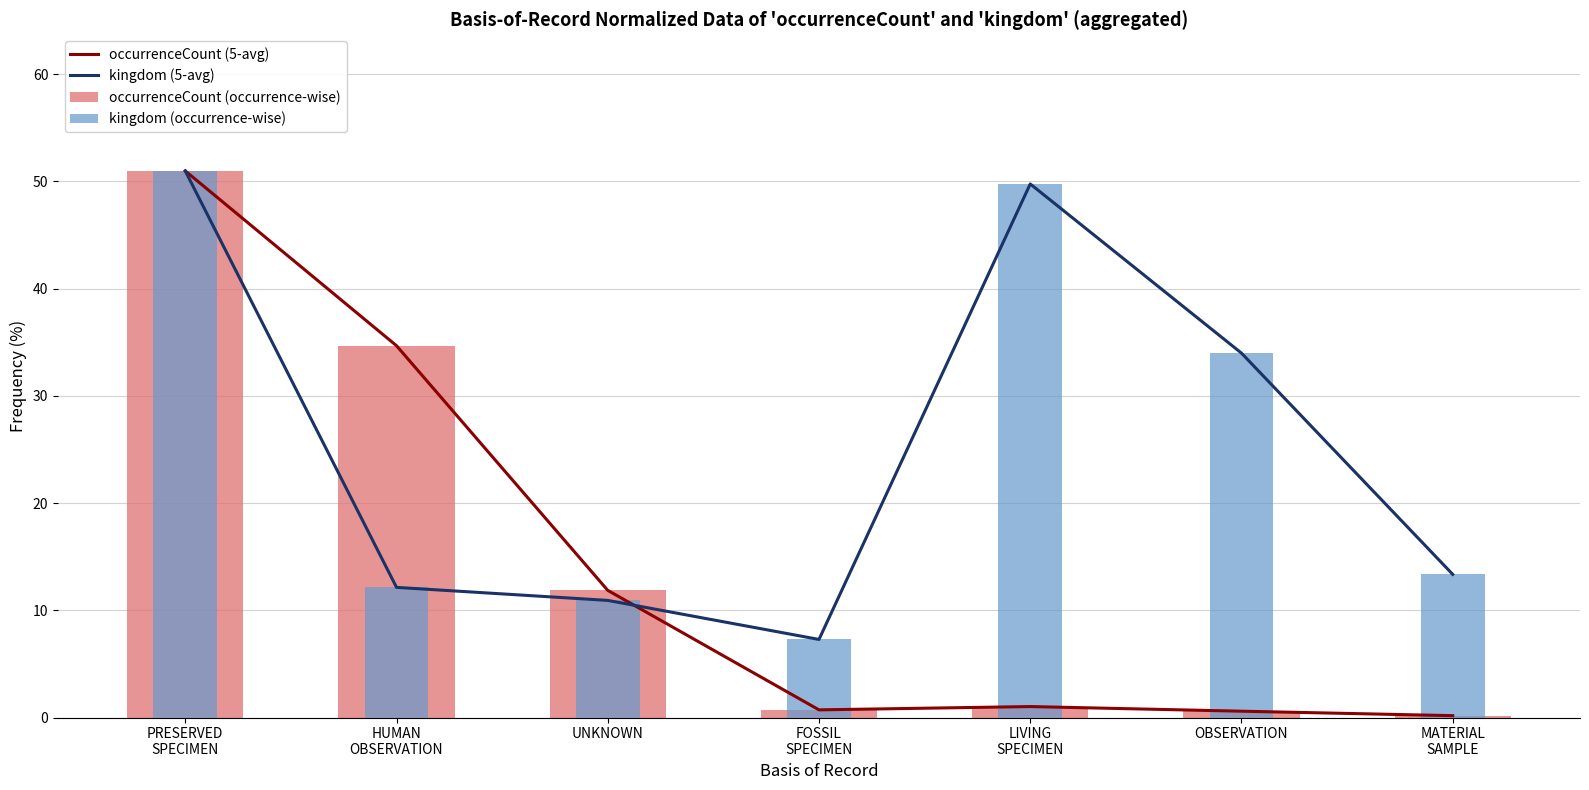

At how many categories does at least one series exceed 13?

5